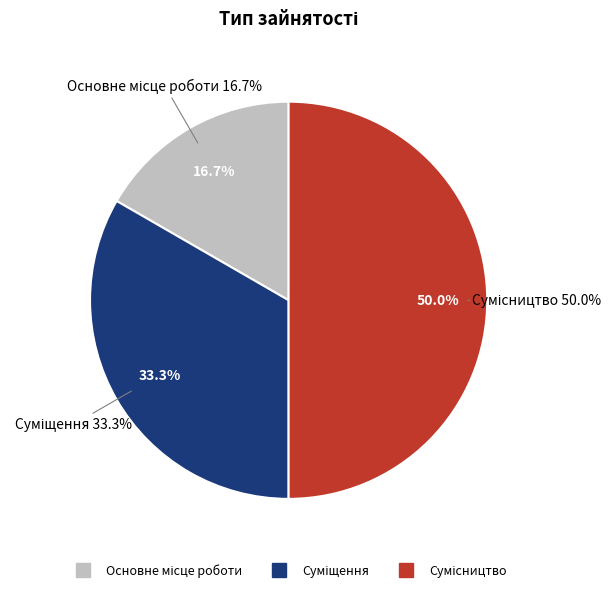

Is the sum of Основне місце роботи and Сумісництво greater than half?

Yes